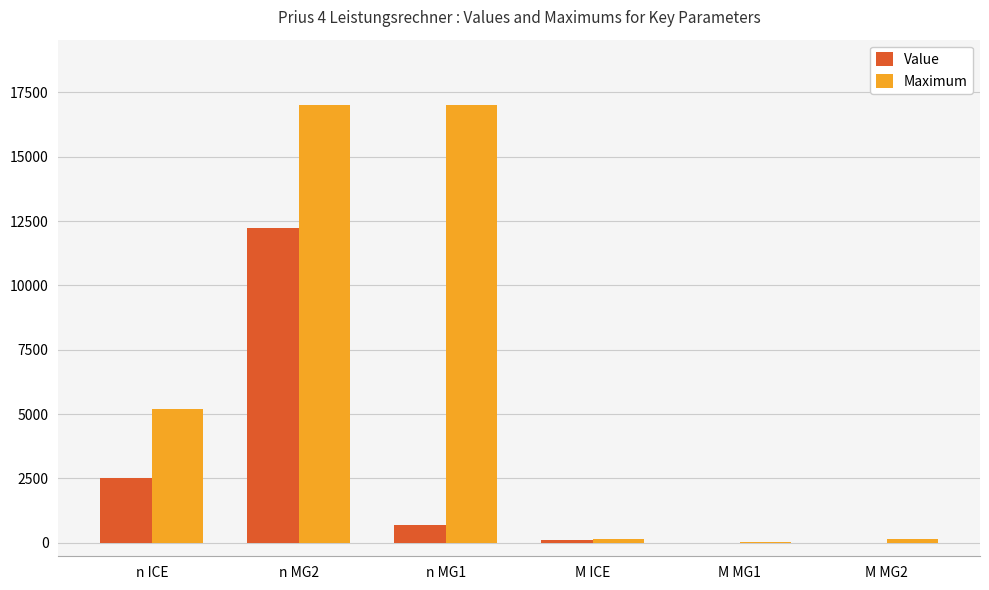

At which category is the sum across all series the highest?

n MG2